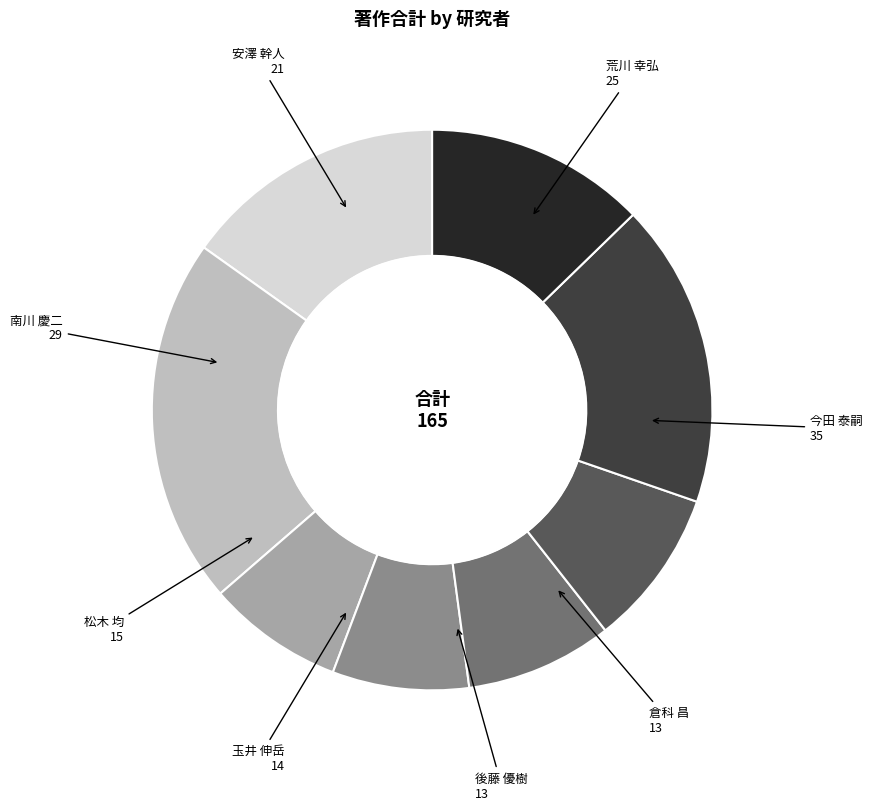

Does any single category account for the majority?

No